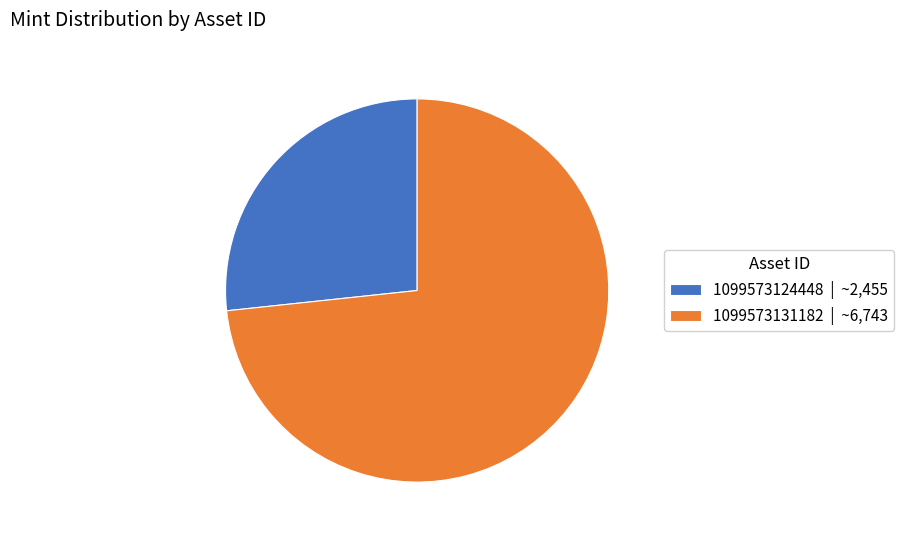

What is the smallest slice in the pie chart?

1099573124448